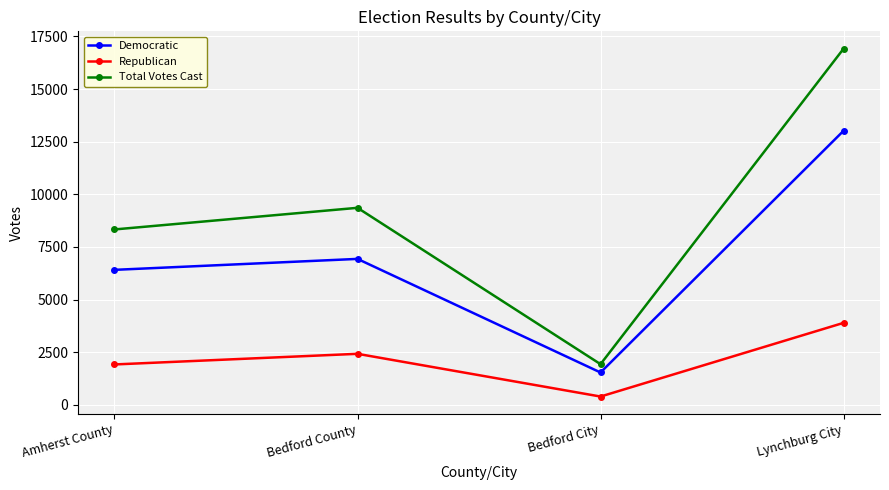

True or false: Republican has more than 1 points higher than both neighbors.

False